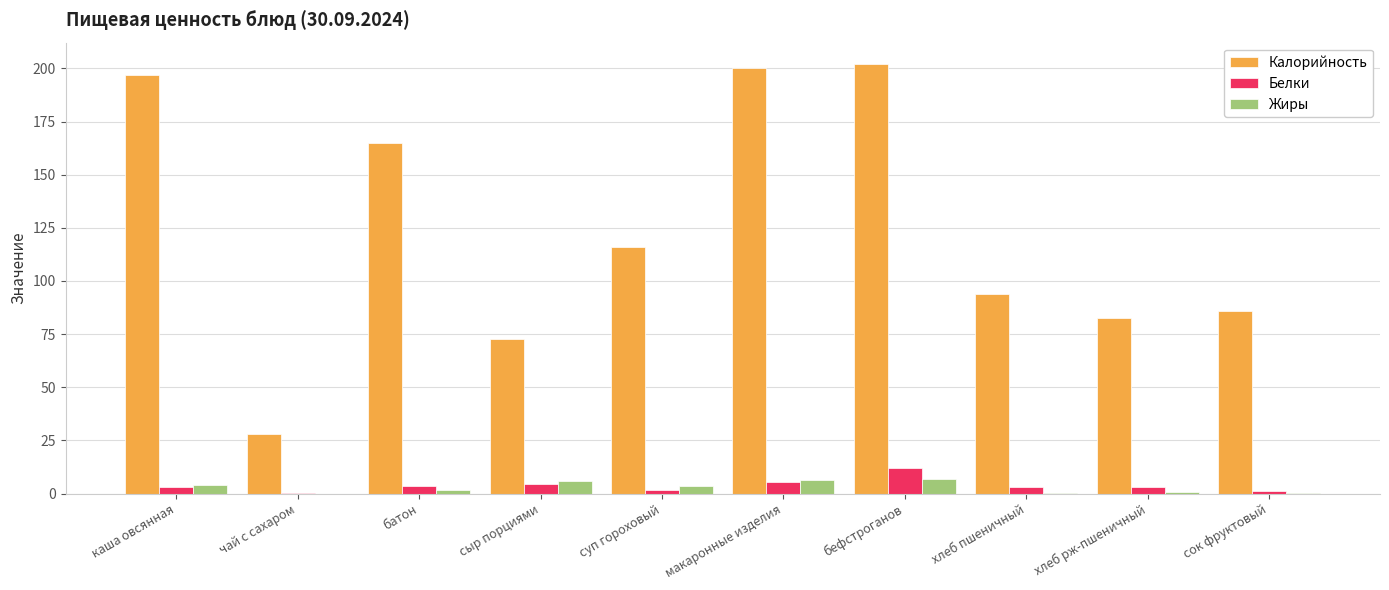

Is the value of Калорийность at бефстроганов greater than the value of Белки at чай с сахаром?

Yes